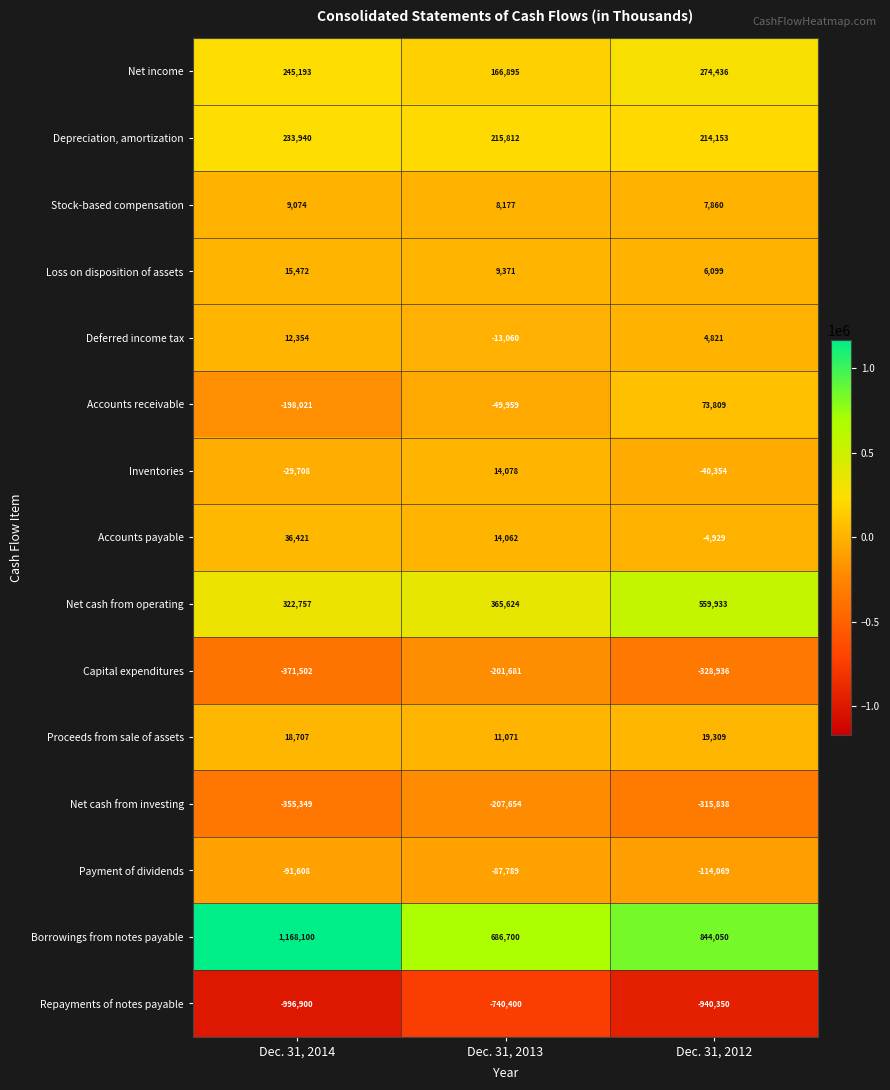

Read the Payment of dividends value at Dec. 31, 2012.

-114069